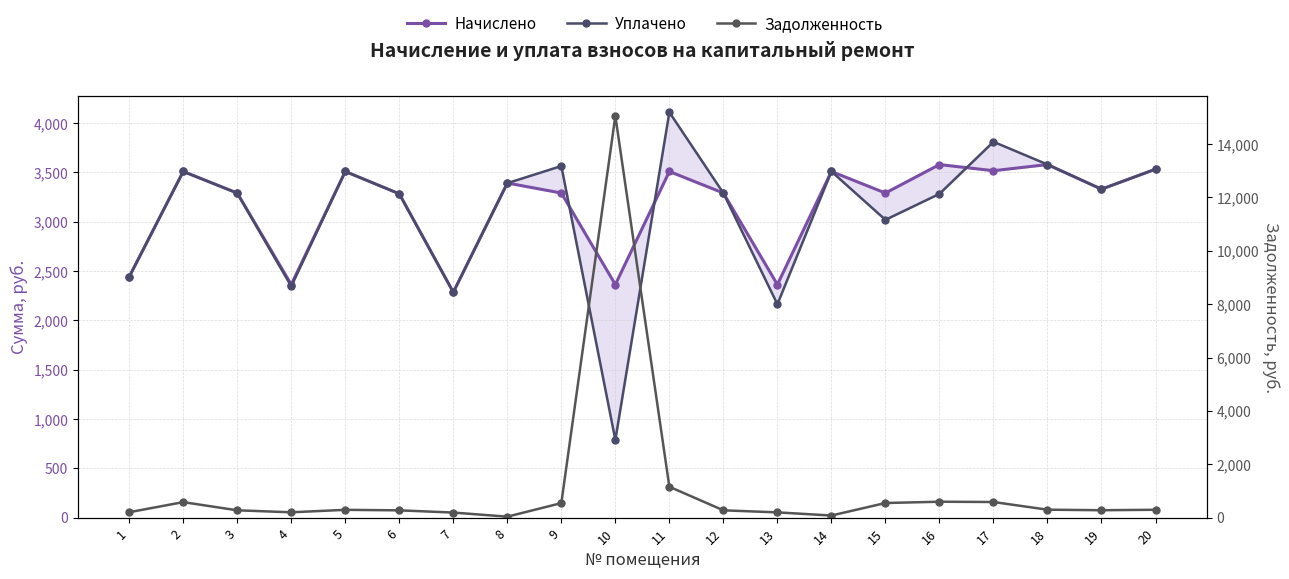

At which category does Уплачено reach its first local peak?

2